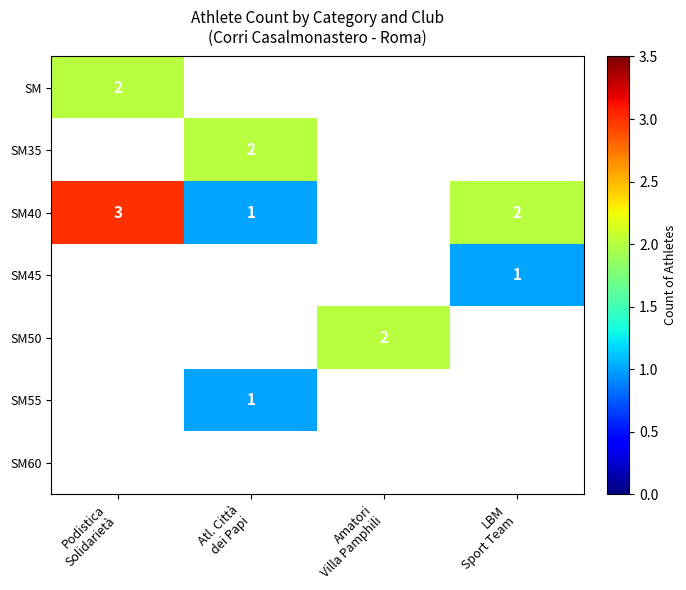

What is the highest value of the SM series?

2.0